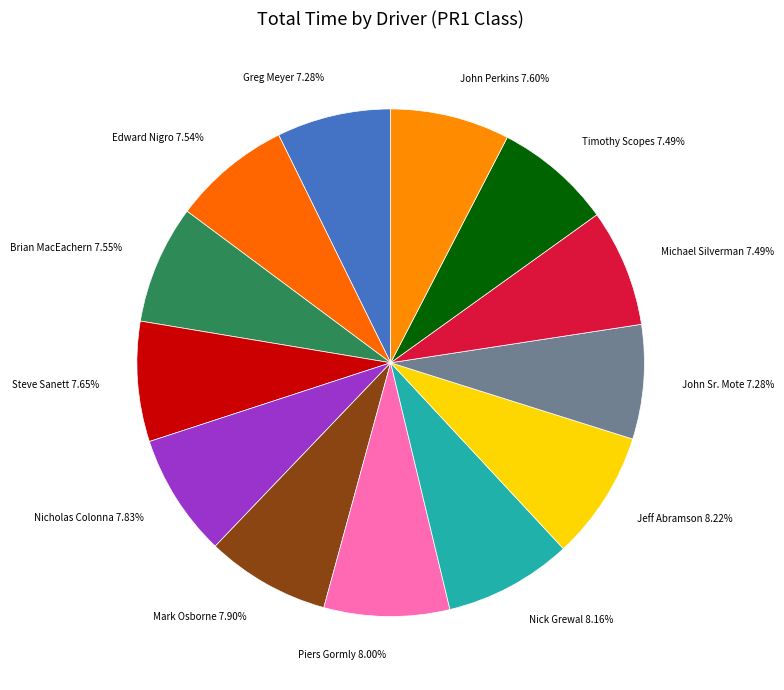

Does any single category account for the majority?

No